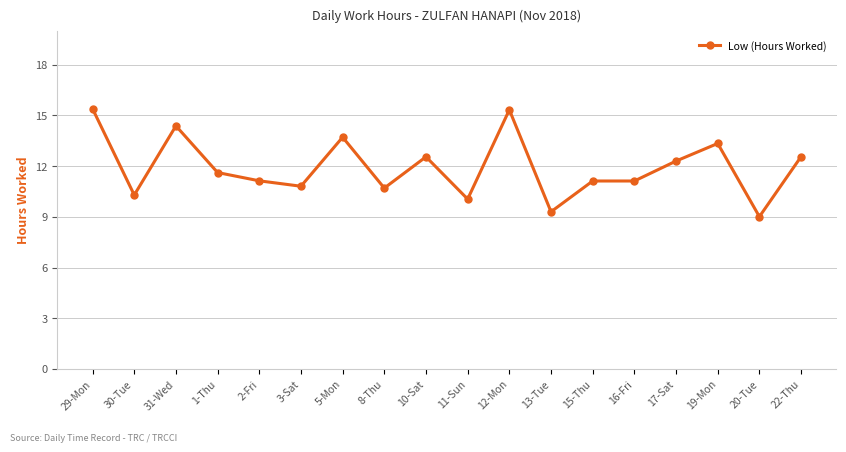

What is the difference between the second highest and second lowest values?

6.0